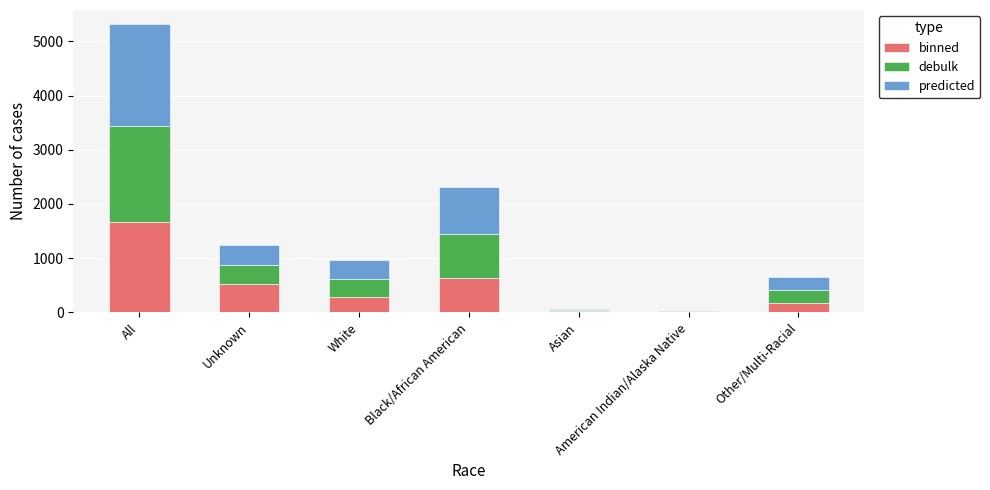

At which category is the sum across all series the highest?

All